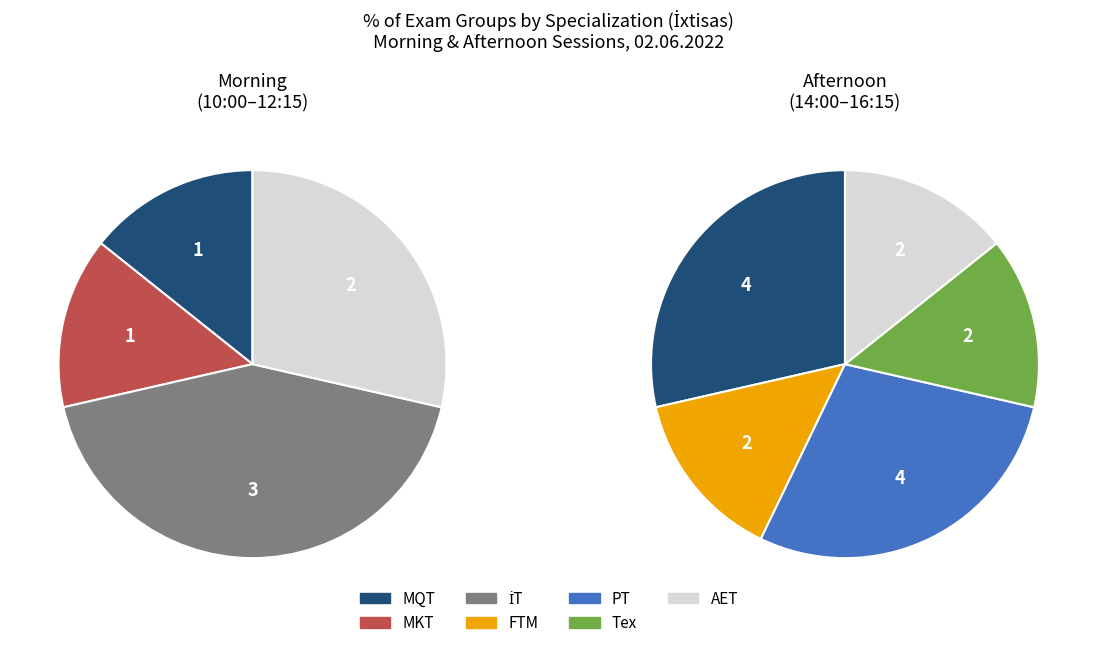

Which slice is the smallest?

MKT